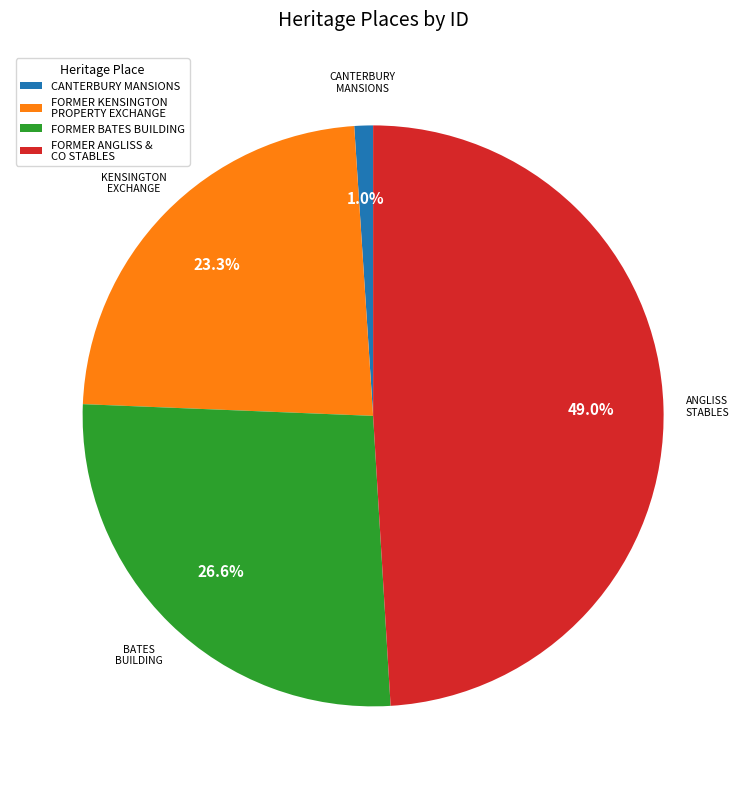

To the nearest percent, what portion does FORMER KENSINGTON PROPERTY EXCHANGE represent?

23%